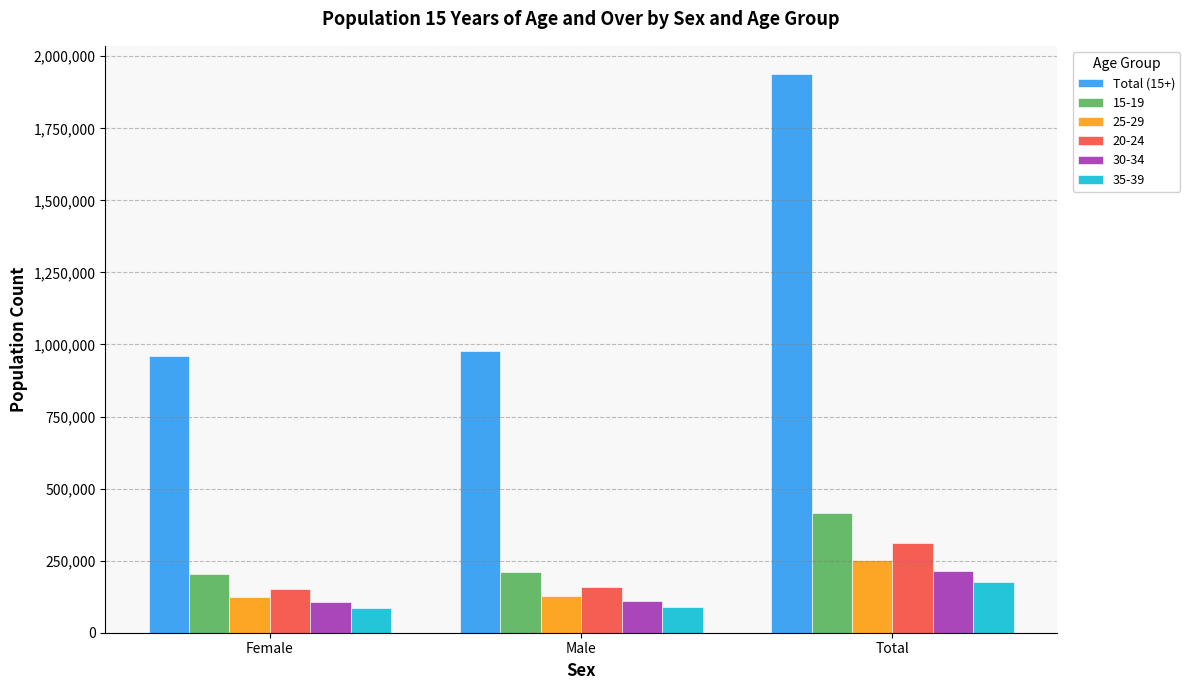

How many distinct data groups are displayed?

6